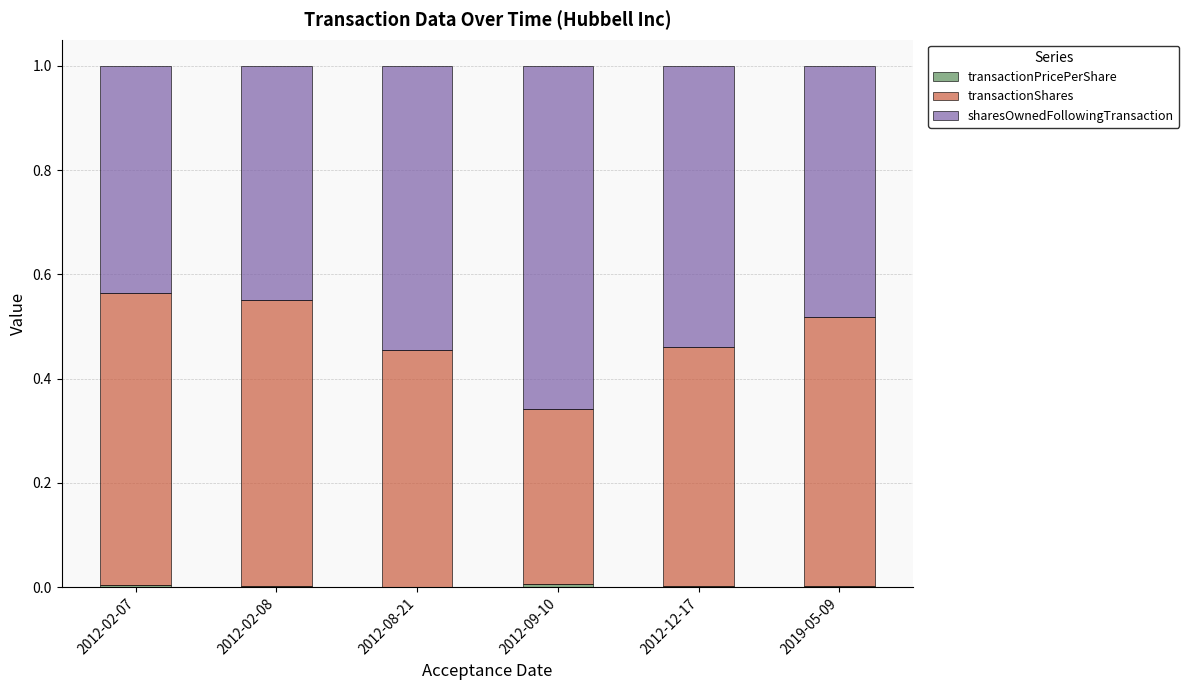

At which label is transactionShares closest to 0?

2012-09-10